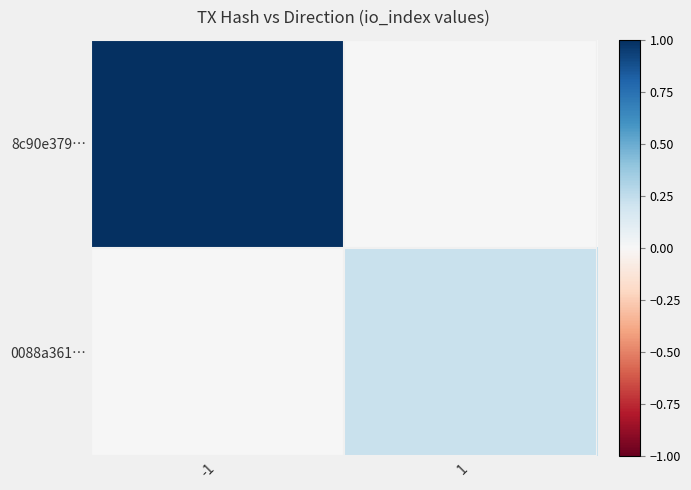

Between -1 and 1, which series saw the biggest shift?

8c90e379…